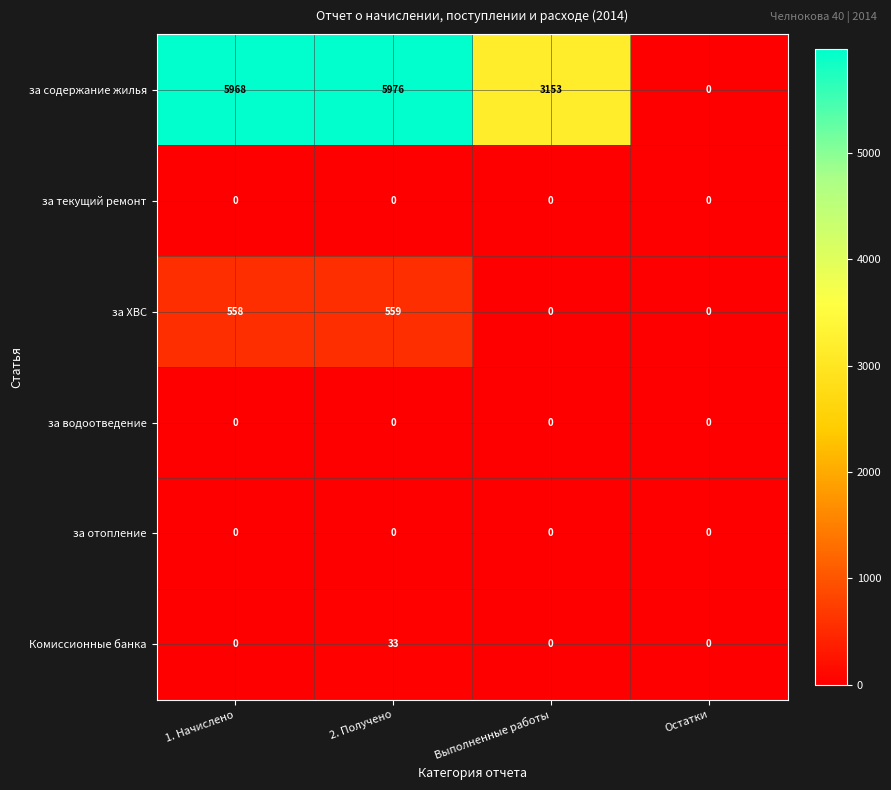

Reading left to right, list all the values displayed in this chart.

за содержание жилья: 5968	5976	3153	0
за текущий ремонт: 0	0	0	0
за ХВС: 558	559	0	0
за водоотведение: 0	0	0	0
за отопление: 0	0	0	0
Комиссионные банка: 0	33	0	0